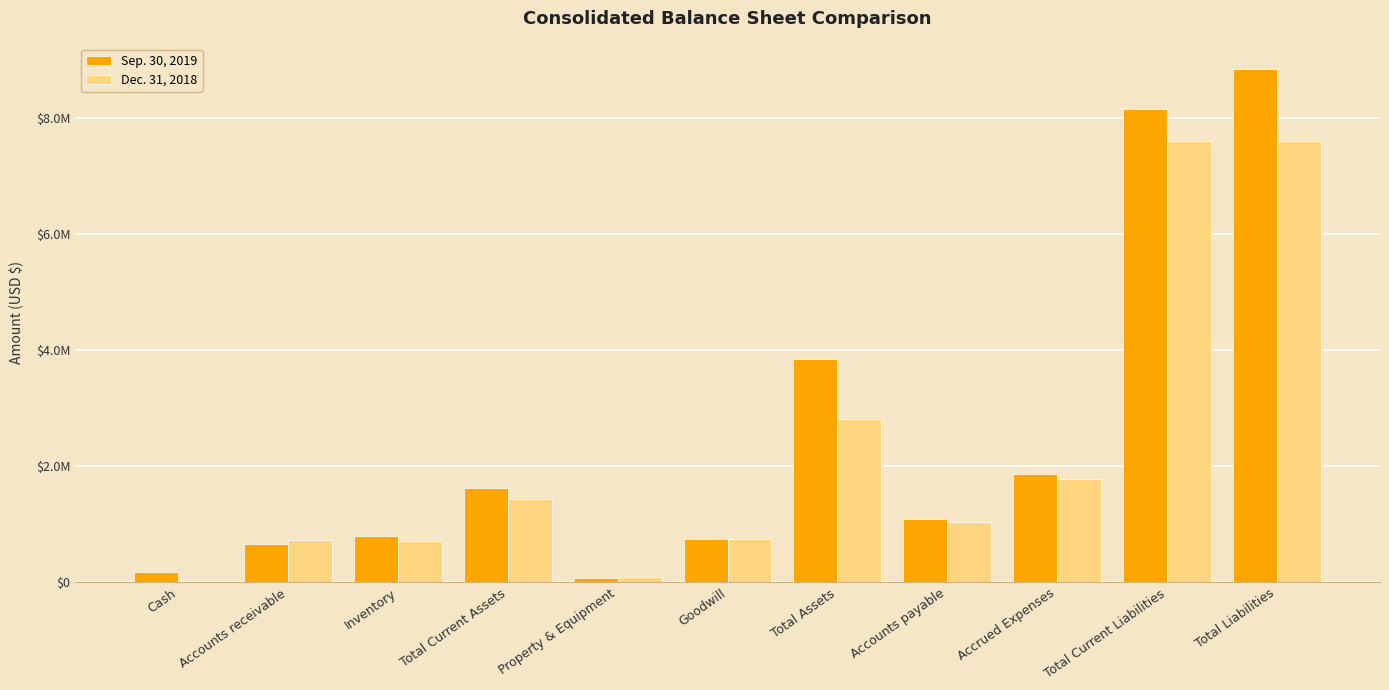

Reading left to right, list all the values displayed in this chart.

Sep. 30, 2019: 179855	661425	790789	1632069	75644	747976	3850519	1097429	1860477	8166559	8849273
Dec. 31, 2018: 6456	724845	711894	1443195	96027	747976	2818119	1033375	1786796	7613813	7613813